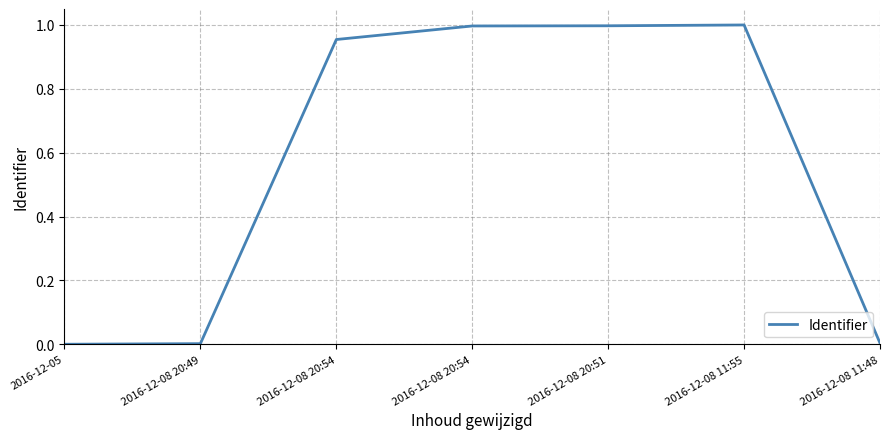

Does the chart have visible grid lines?

Yes